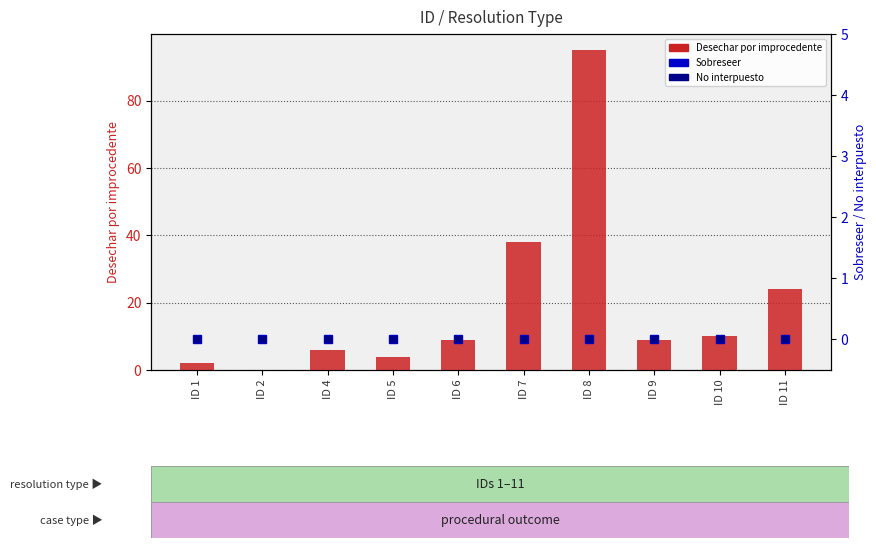

List the series in order of their peak value, lowest first.

Sobreseer, No interpuesto, Desechar por improcedente